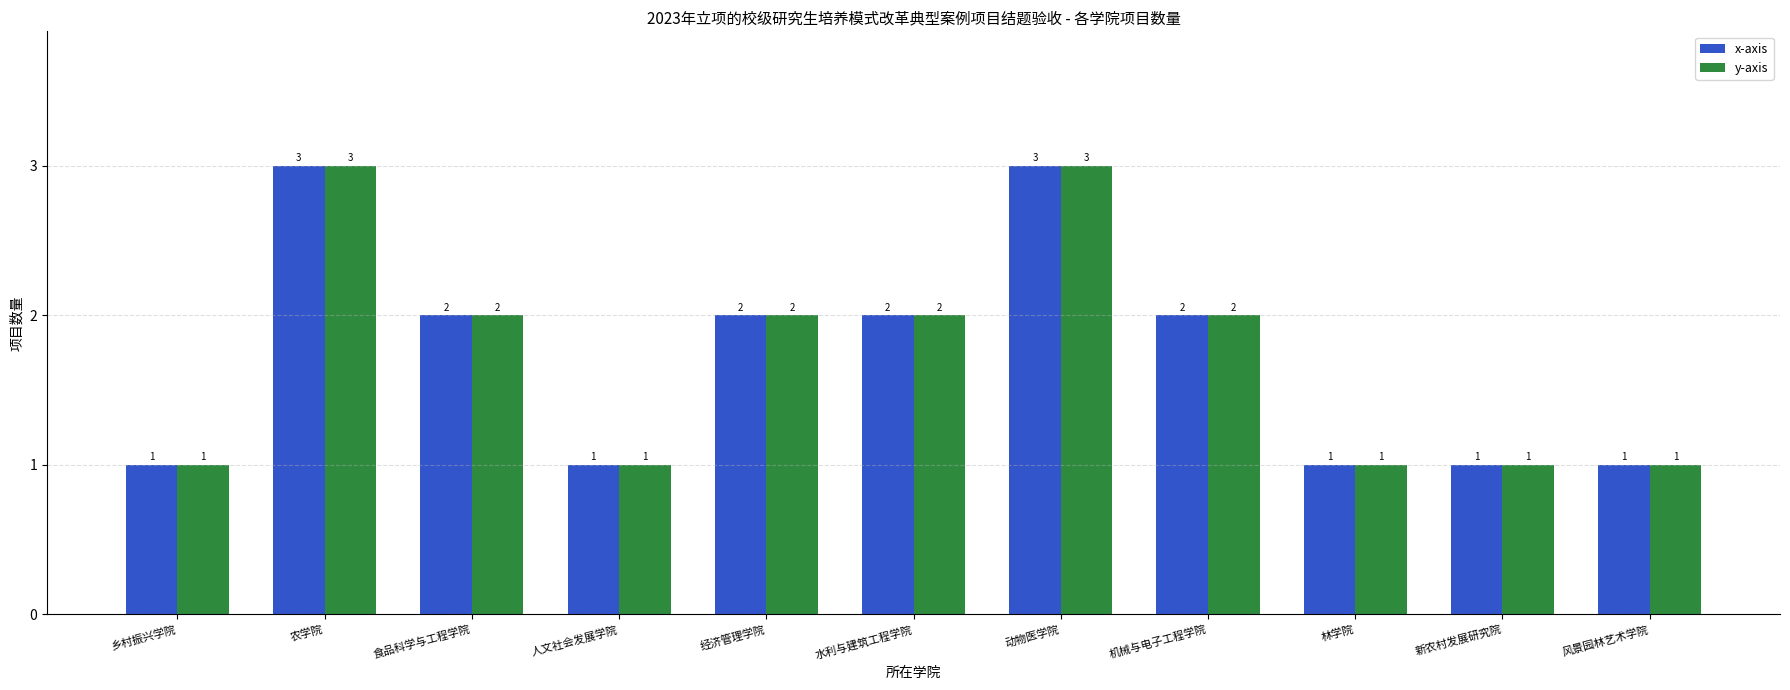

Count the number of categories in the chart.

11